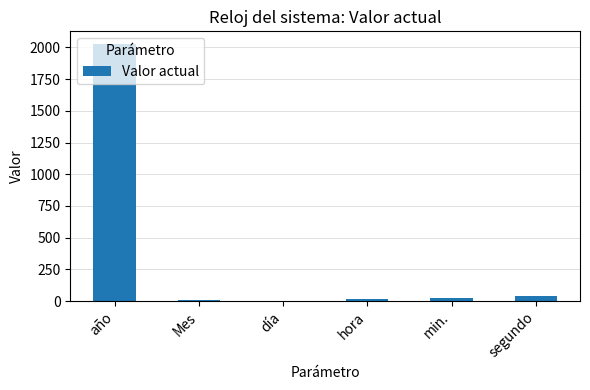

Between Mes and año, which is larger?

año